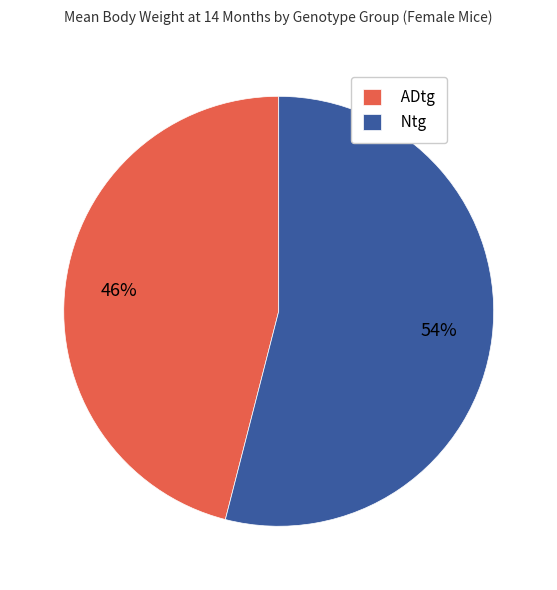

To the nearest percent, what is the average slice percentage?

50%